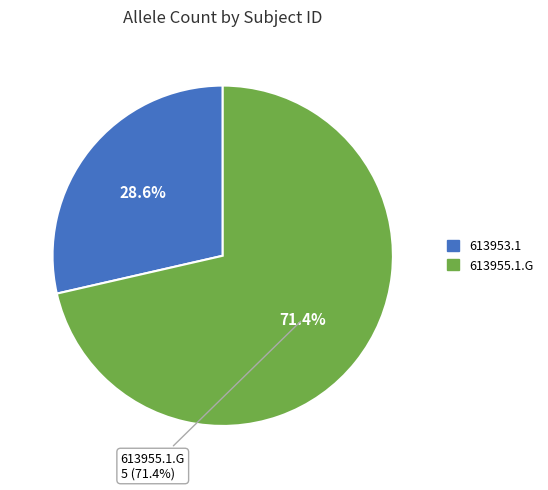

What is the smallest slice in the pie chart?

613953.1